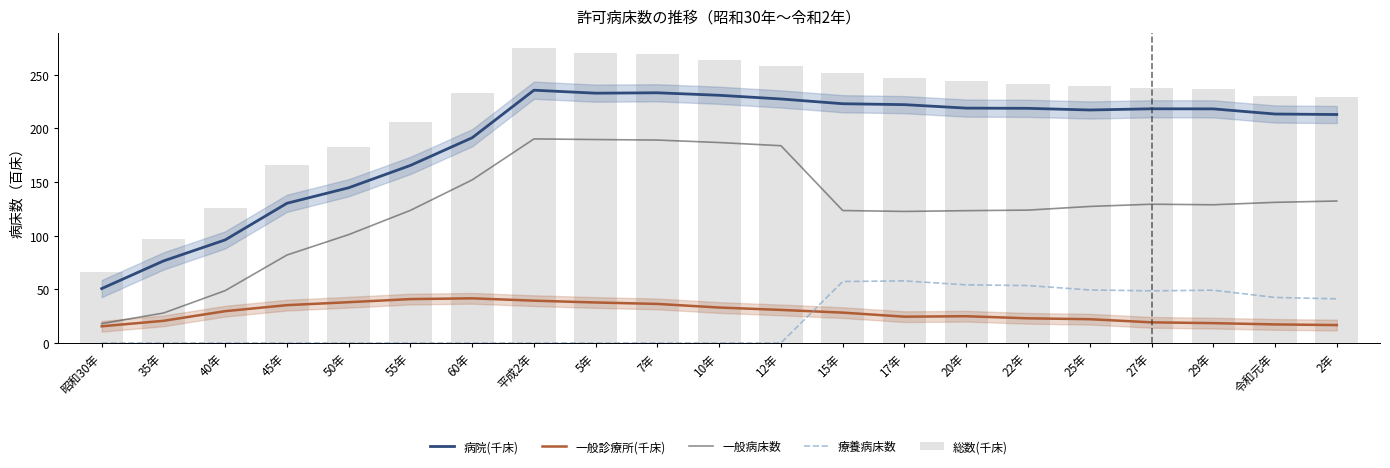

Reading left to right, what are all the values shown in this chart?

病院(千床): 50.6	76.4	96.0	130.1	144.6	165.4	191.2	235.5	232.7	233.1	230.8	227.3	222.9	222.0	218.8	218.6	217.1	218.2	218.1	213.3	212.8
一般診療所(千床): 15.5	20.6	29.6	35.2	38.0	40.8	41.6	39.4	37.7	36.3	33.0	30.8	28.2	24.5	24.9	22.9	22.1	19.2	18.4	17.2	16.6
一般病床数: 18.0	27.8	48.7	81.9	100.9	123.6	151.9	190.1	189.5	189.0	186.7	183.8	123.4	122.5	123.2	123.8	127.2	129.3	128.7	131.0	132.2
療養病床数: 0.0	0.0	0.0	0.0	0.0	0.0	0.0	0.0	0.0	0.0	0.0	0.0	57.2	57.8	54.1	53.5	49.4	48.5	49.1	42.4	41.1
総数(千床): 66.1	97.0	125.6	165.3	182.6	206.3	232.8	274.9	270.4	269.4	263.8	258.1	251.1	246.5	243.7	241.5	239.2	237.4	236.5	230.6	229.5